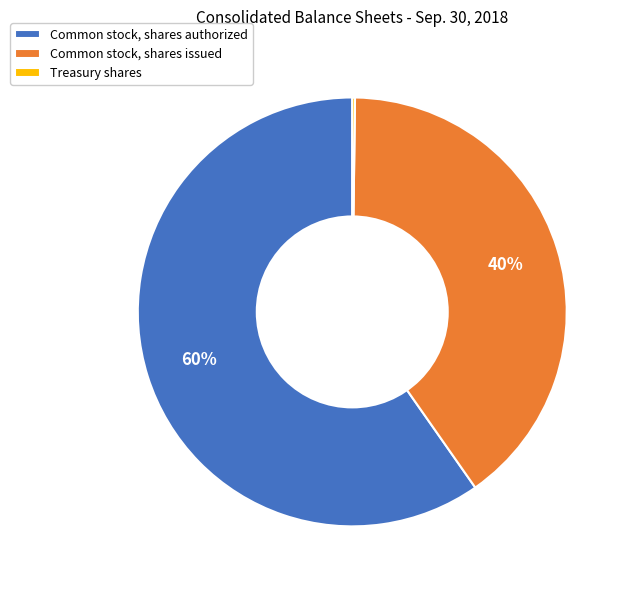

Does Common stock, shares authorized account for over 50% of the chart?

Yes